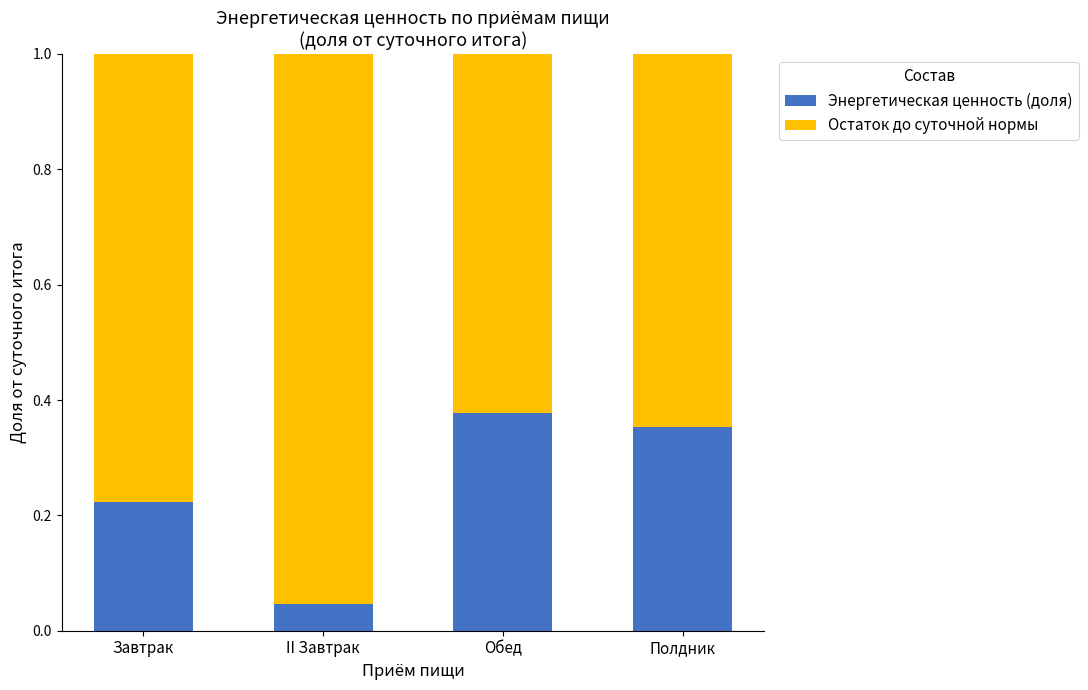

What is the difference between the maximum and minimum values in the Энергетическая ценность (доля) series?

0.3